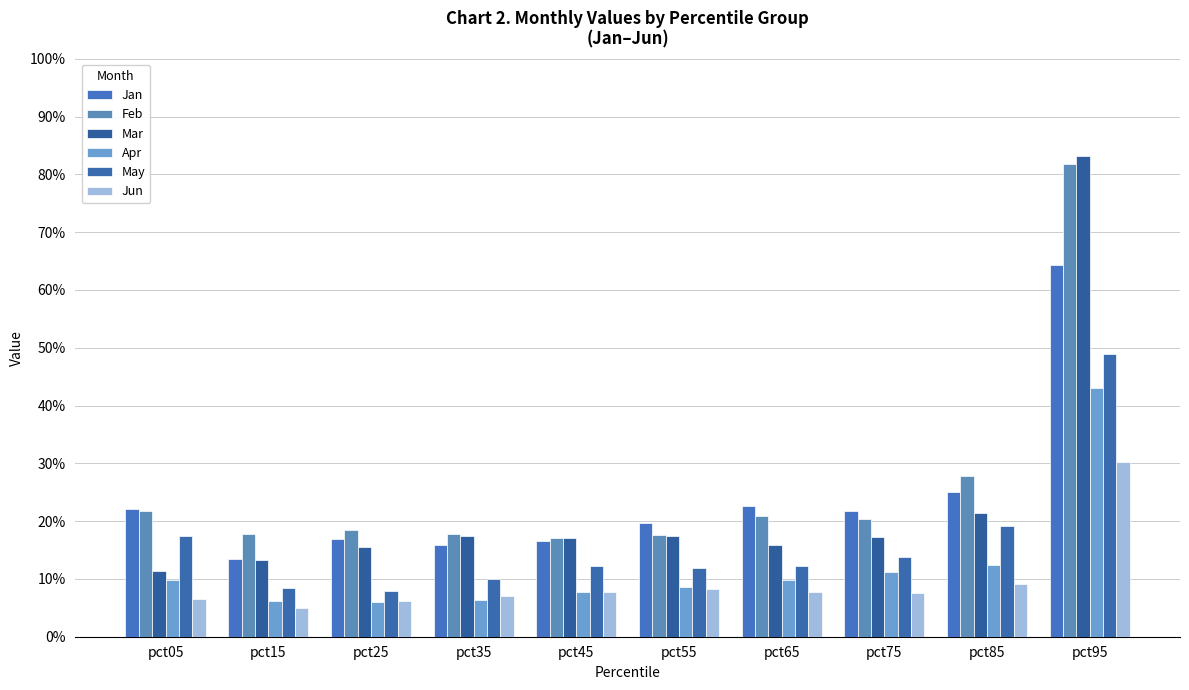

Which series has the largest total across all categories?

Feb